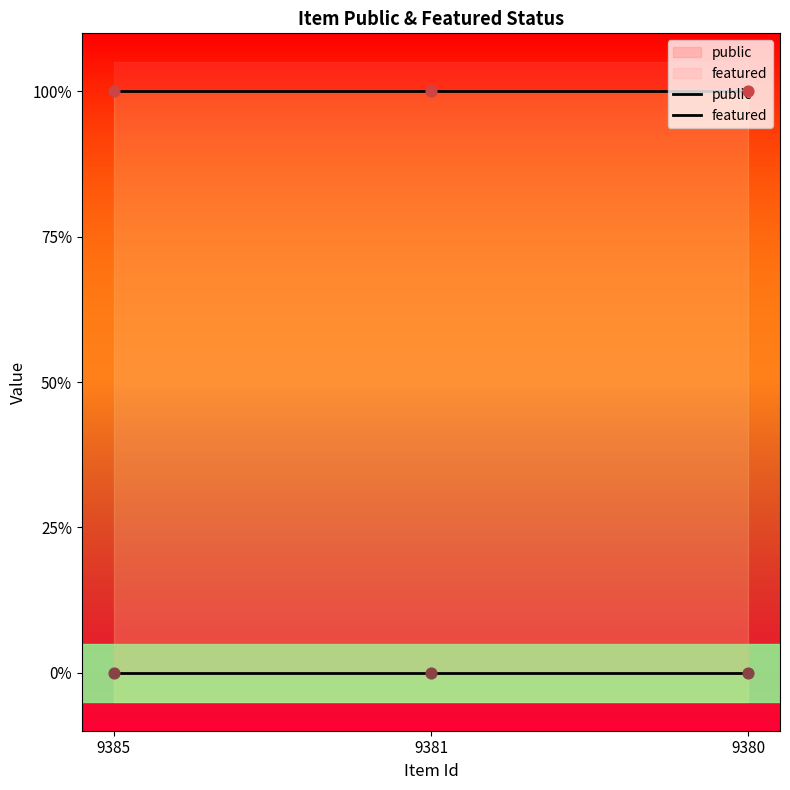

Which series has the widest spread of Y values?

featured